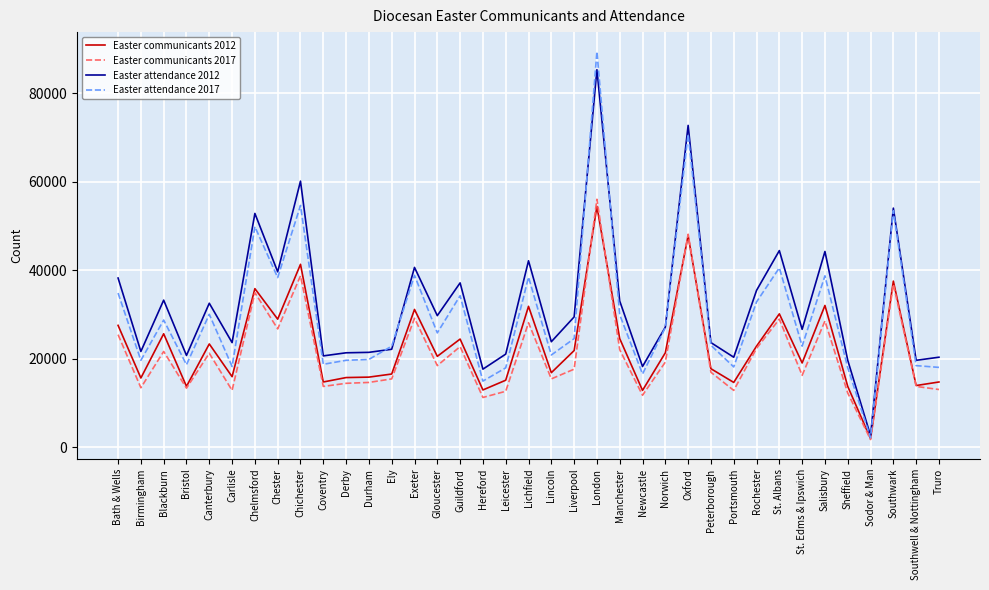

The Easter communicants 2012 series shows 12900 at Hereford. True or false?

True